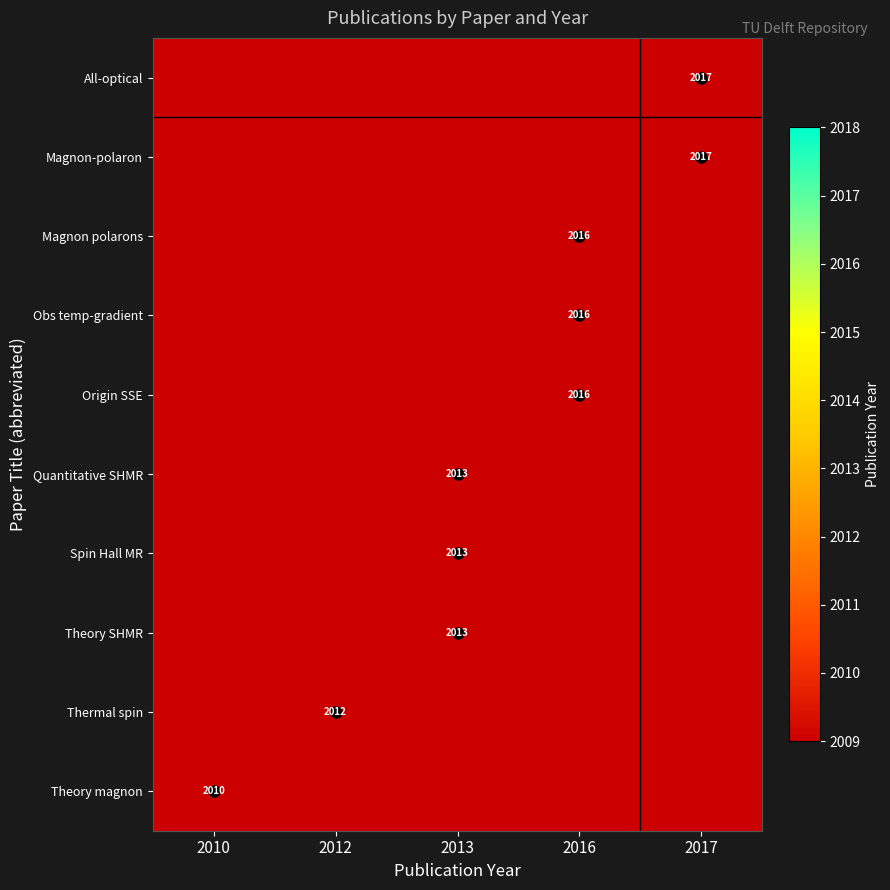

At 2016, list the series in order from smallest to largest.

All-optical, Magnon-polaron, Quantitative SHMR, Spin Hall MR, Theory SHMR, Thermal spin, Theory magnon, Magnon polarons, Obs temp-gradient, Origin SSE